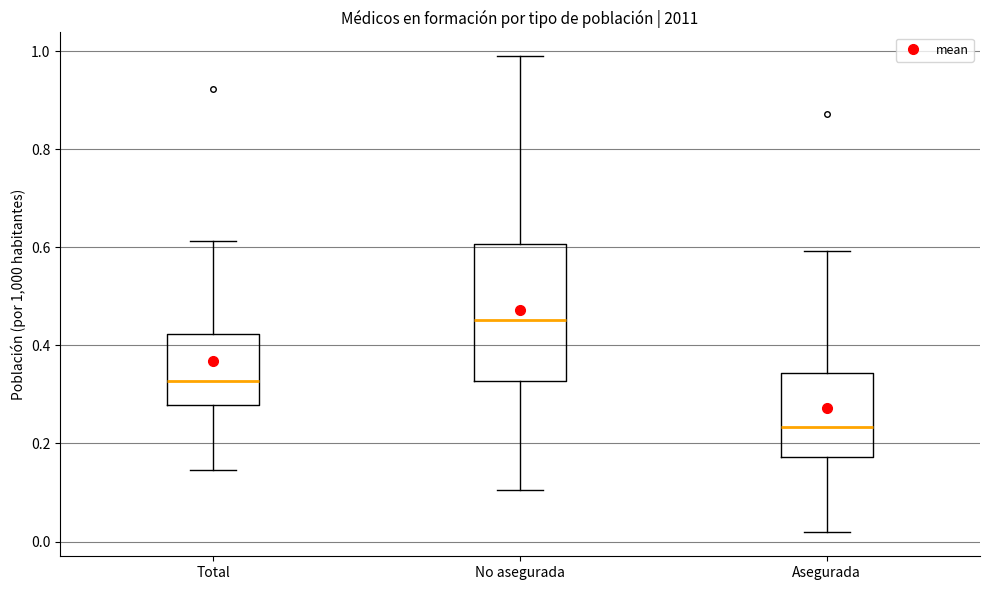

Reading left to right, transcribe this box plot: for each box, give where its median line is, the range the box spans, and where its two whiskers end, as read against the y-axis. The values are not printed on the chart, so give them approximately, as read against the axis.

Total: median 0.32, box 0.28 to 0.42, whiskers 0.14 to 0.62
No asegurada: median 0.46, box 0.32 to 0.60, whiskers 0.10 to 0.98
Asegurada: median 0.24, box 0.18 to 0.34, whiskers 0.02 to 0.60